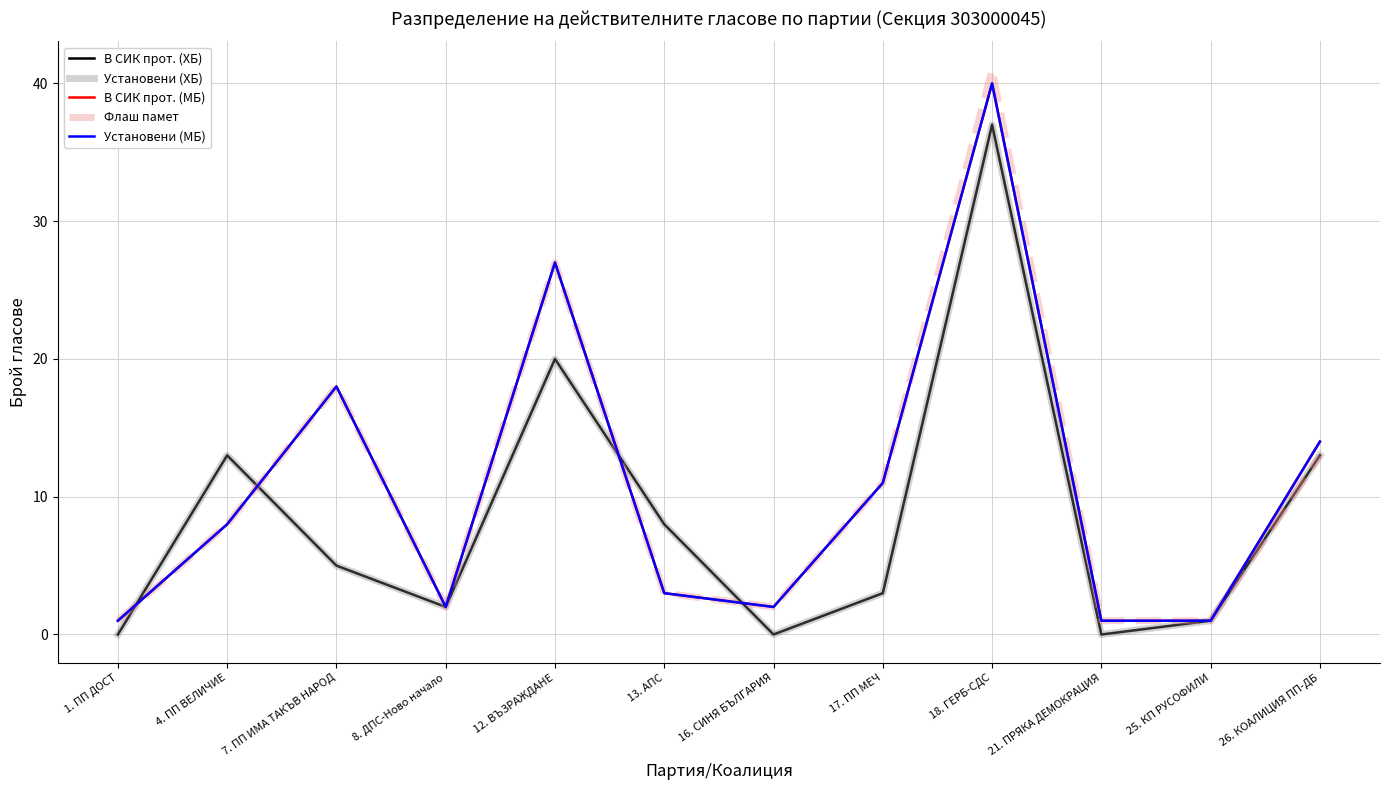

How many data points does each series have?

12